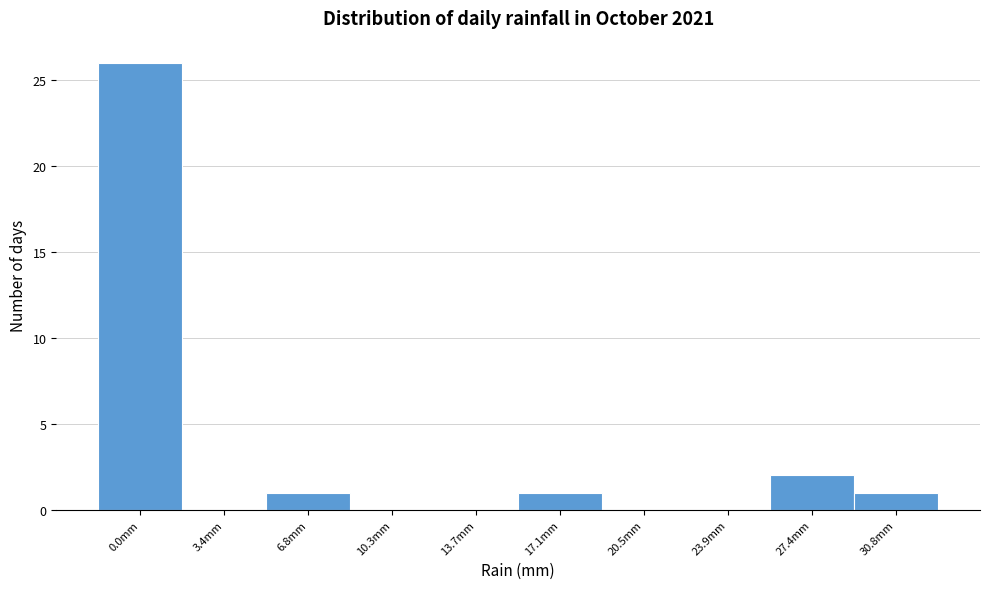

Reading left to right, transcribe all the data shown in this chart.

0.0mm=26	3.4mm=0	6.8mm=1	10.3mm=0	13.7mm=0	17.1mm=1	20.5mm=0	23.9mm=0	27.4mm=2	30.8mm=1